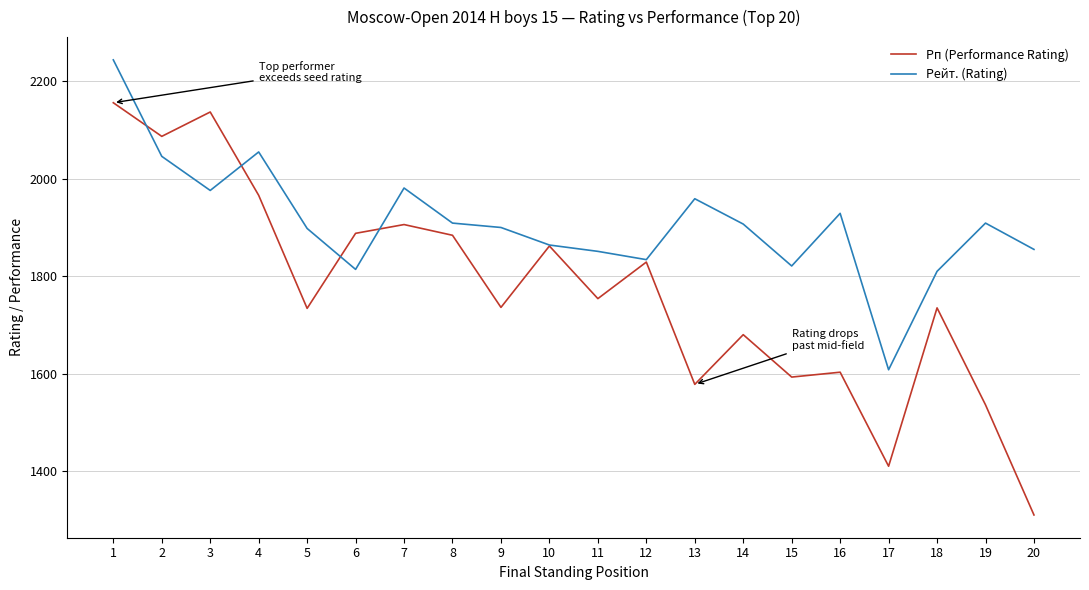

What is the difference between the maximum and minimum values in the Рейт. (Rating) series?

636